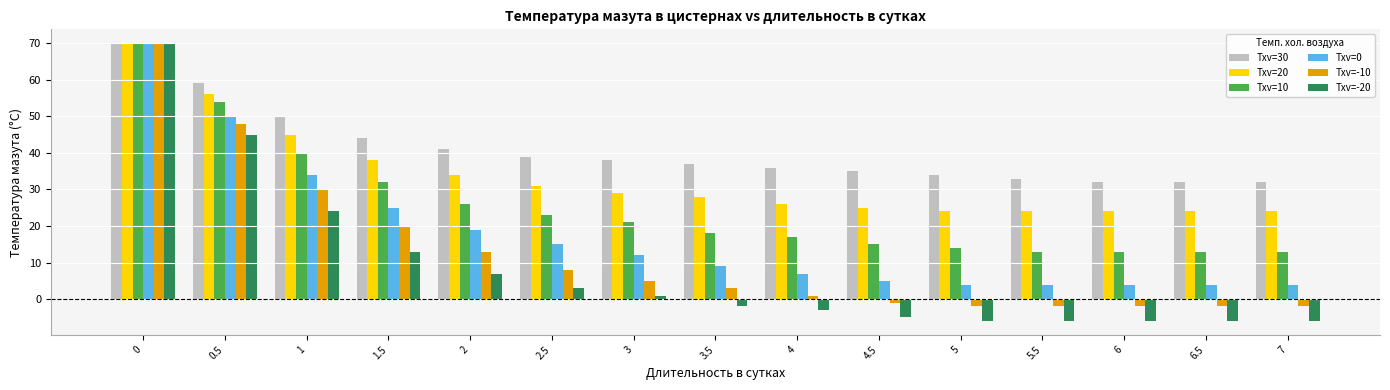

What position from the right is 3?

9